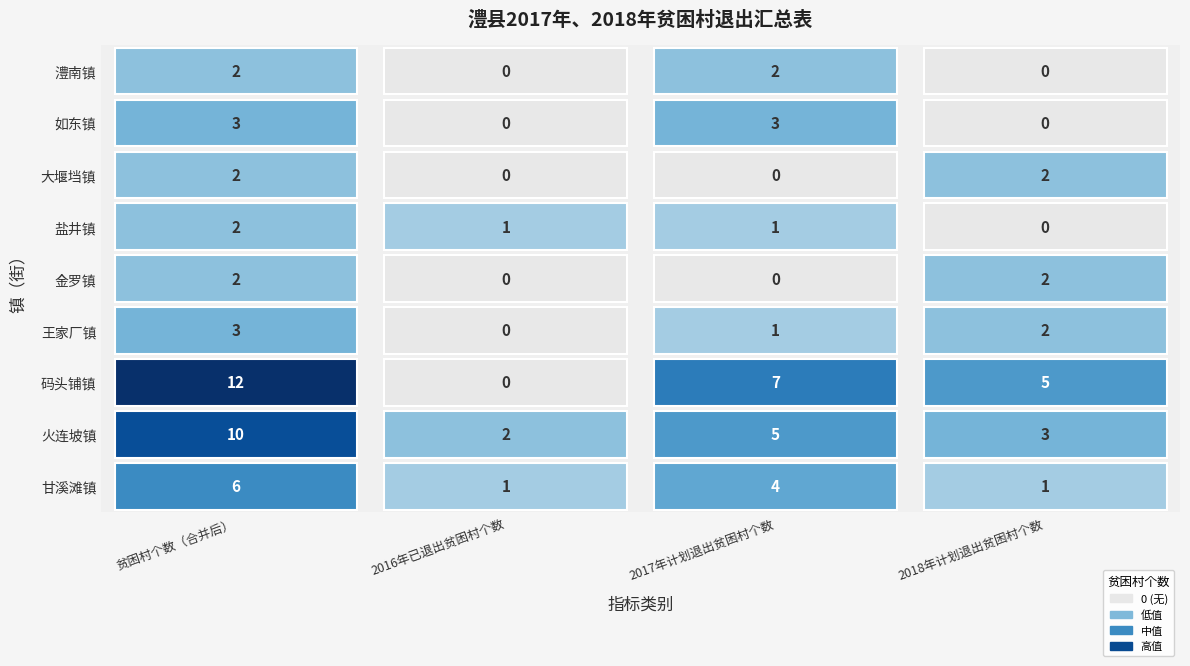

True or false: 金罗镇 has a value of 1 at 甘溪滩镇.

False